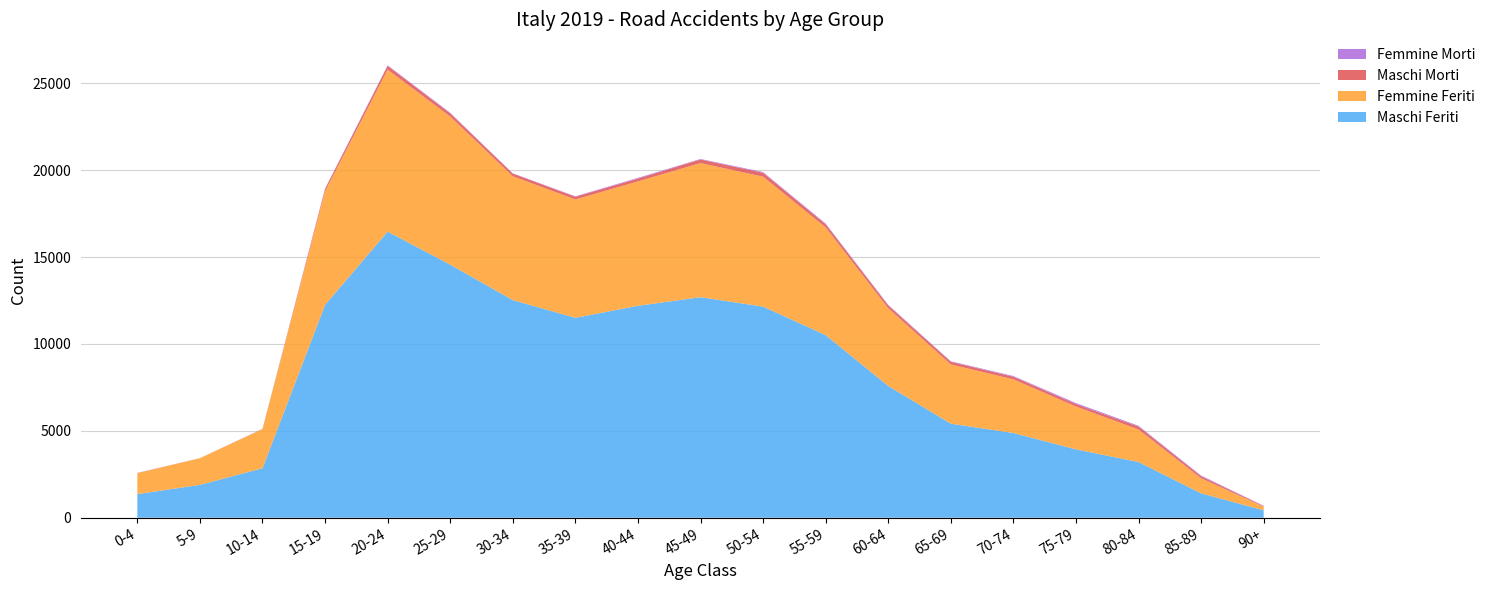

Reading right to left, extract all data points from this chart.

Maschi Feriti: 90+=428	85-89=1404	80-84=3207	75-79=3935	70-74=4877	65-69=5414	60-64=7587	55-59=10510	50-54=12153	45-49=12693	40-44=12200	35-39=11508	30-34=12526	25-29=14566	20-24=16469	15-19=12252	10-14=2849	5-9=1890	0-4=1361
Femmine Feriti: 90+=209	85-89=866	80-84=1873	75-79=2465	70-74=3088	65-69=3410	60-64=4473	55-59=6202	50-54=7478	45-49=7722	40-44=7159	35-39=6811	30-34=7129	25-29=8527	20-24=9326	15-19=6534	10-14=2252	5-9=1535	0-4=1202
Maschi Morti: 90+=31	85-89=113	80-84=166	75-79=139	70-74=150	65-69=148	60-64=157	55-59=180	50-54=223	45-49=207	40-44=163	35-39=156	30-34=154	25-29=181	20-24=212	15-19=133	10-14=8	5-9=3	0-4=10
Femmine Morti: 90+=20	85-89=45	80-84=47	75-79=61	70-74=41	65-69=33	60-64=37	55-59=41	50-54=43	45-49=28	40-44=40	35-39=27	30-34=16	25-29=37	20-24=36	15-19=25	10-14=6	5-9=1	0-4=7